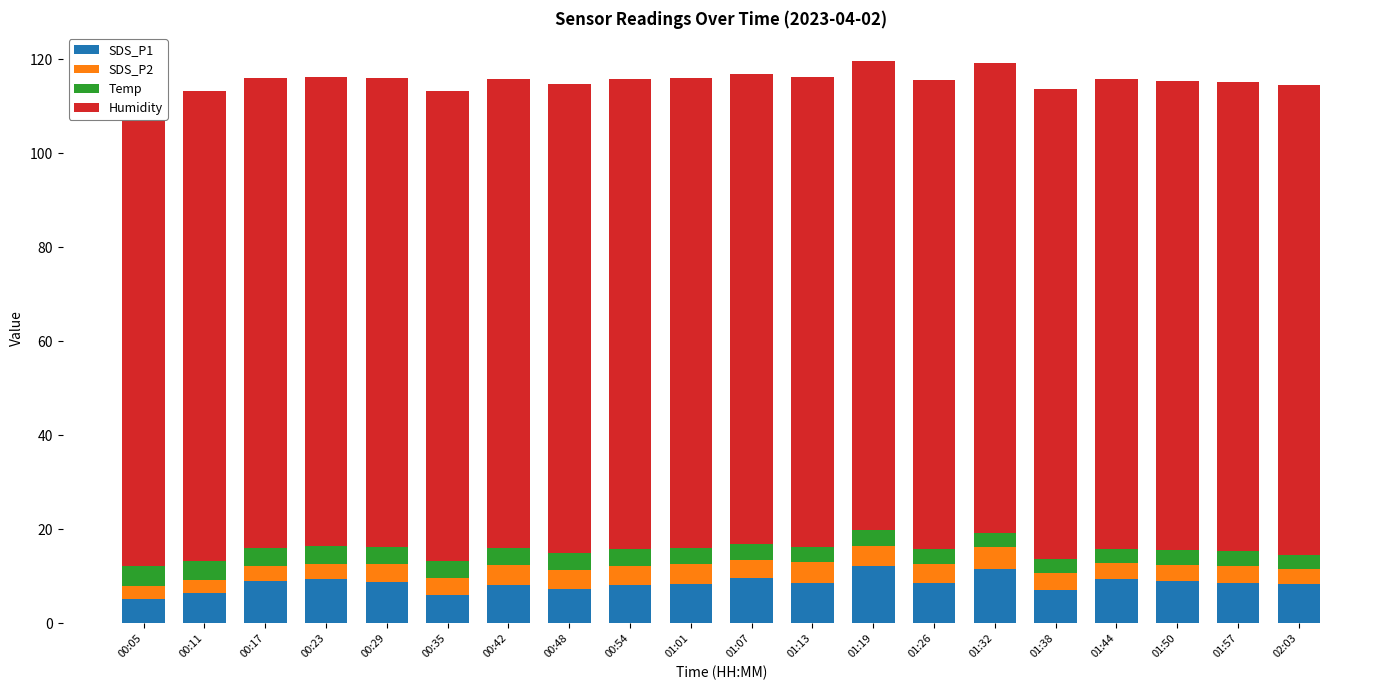

Is the value of SDS_P2 at 00:35 greater than the value of Temp at 00:42?

Yes